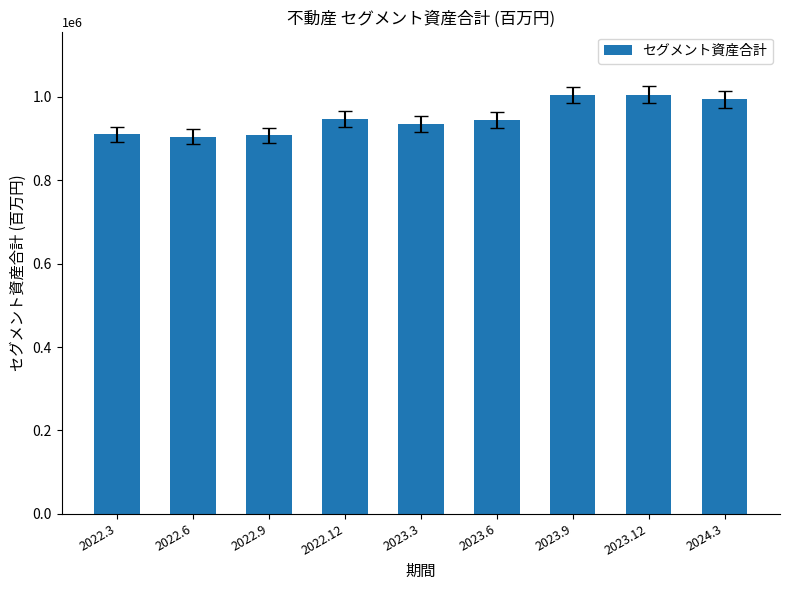

What is the difference between the second highest and second lowest values?

96584